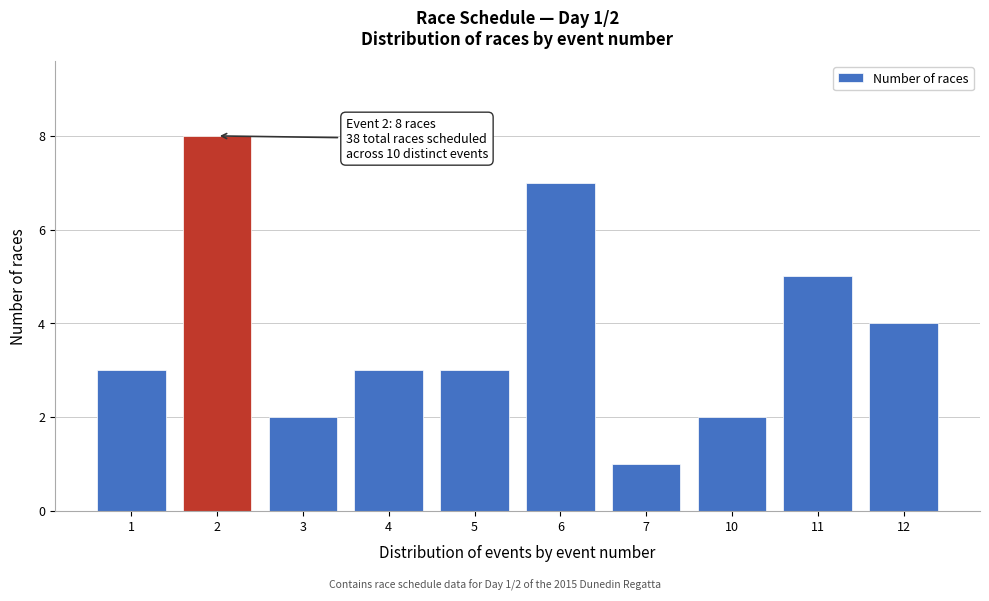

Reading left to right, list all the values displayed in this chart.

3	8	2	3	3	7	1	2	5	4